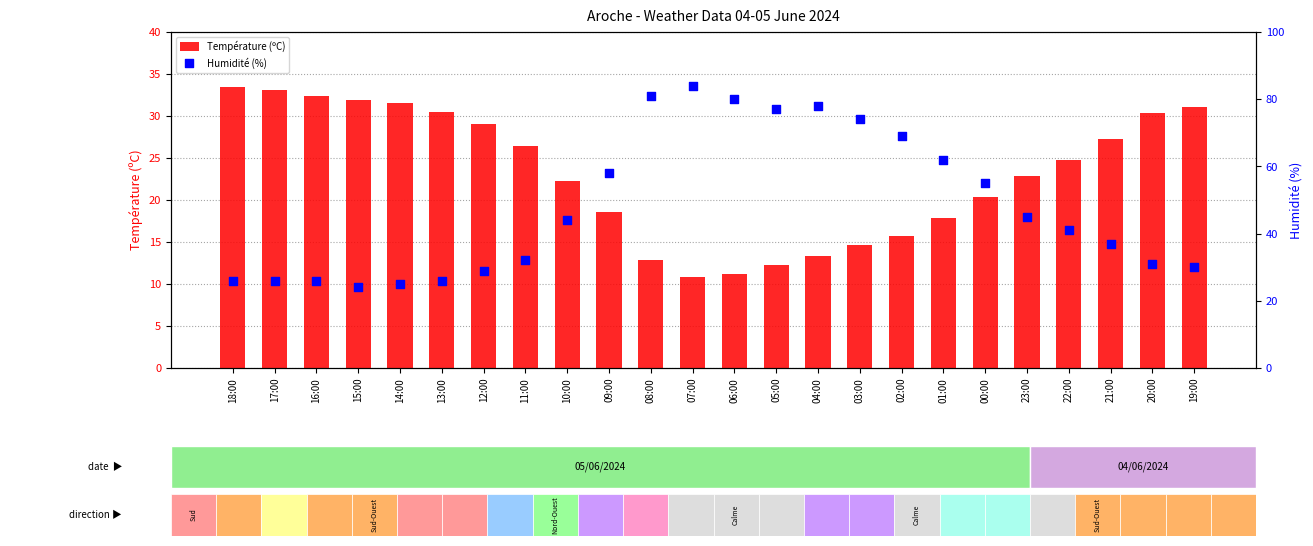

What is the total value across all series at 00:00?

75.4